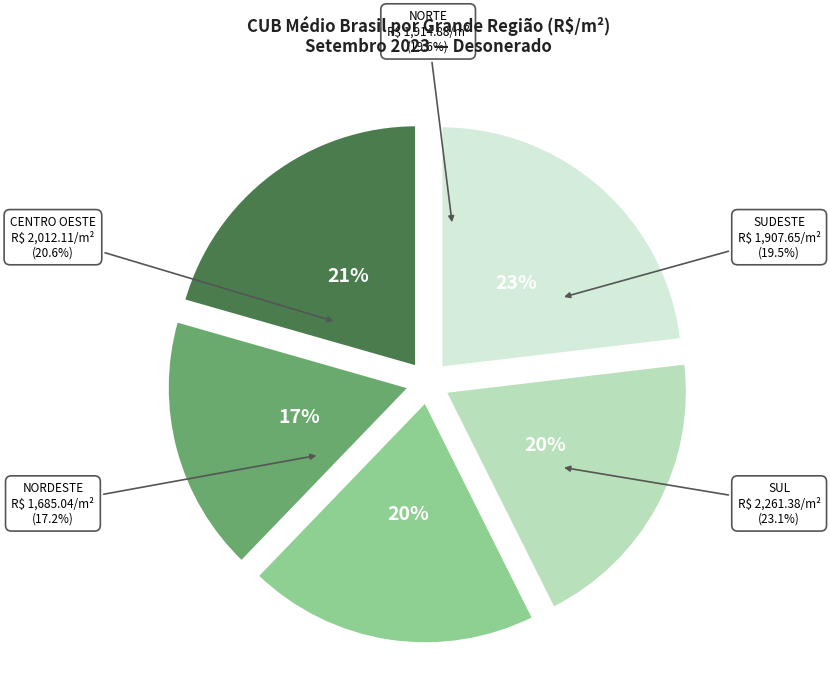

Which category has the biggest portion of the pie?

SUL